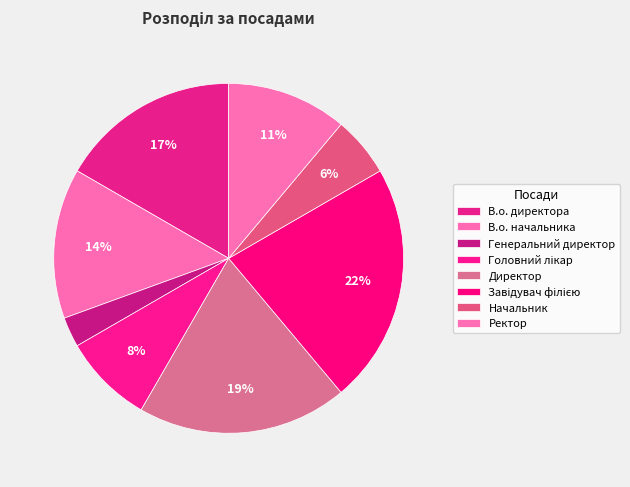

What percentage is the Завідувач філією slice, to the nearest percent?

22%